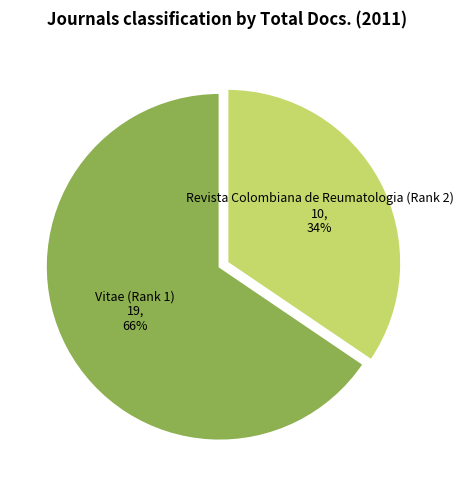

To the nearest percent, what portion does Vitae (Rank 1) represent?

66%